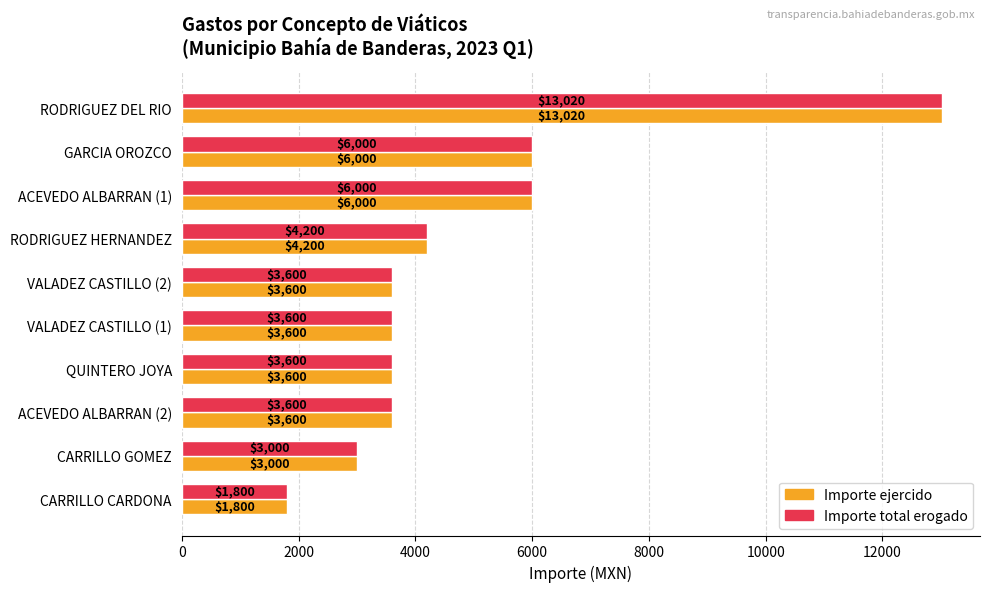

The Importe ejercido series shows 5766 at RODRIGUEZ HERNANDEZ. True or false?

False